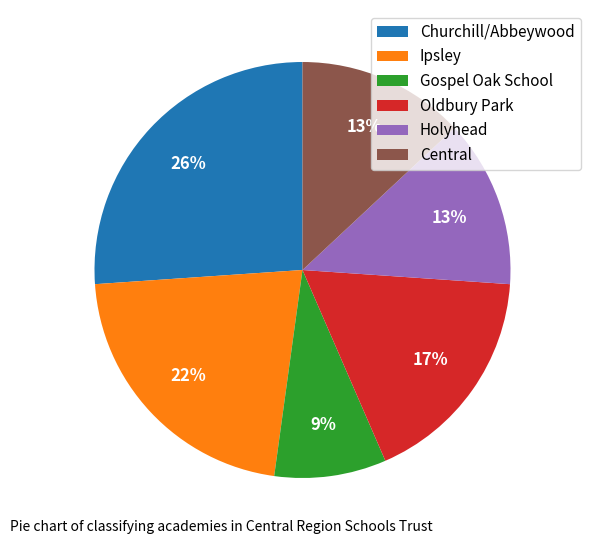

What is the ratio of the value at Gospel Oak School to the value at Oldbury Park?

0.5